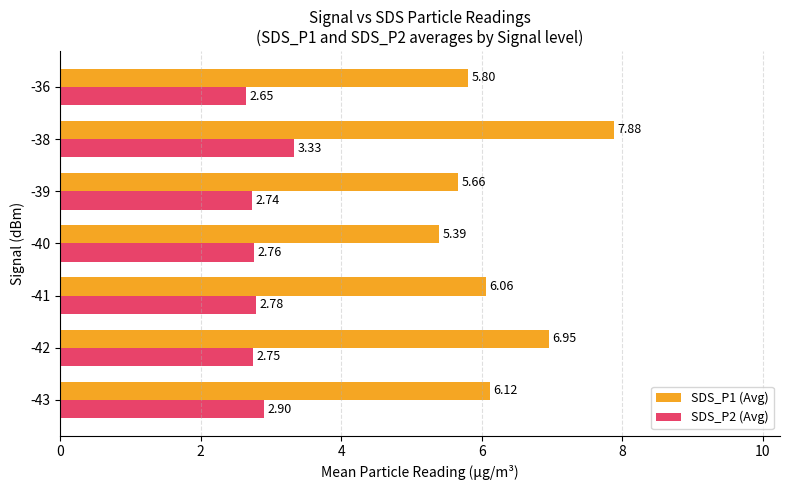

At how many categories does at least one series exceed 4?

7